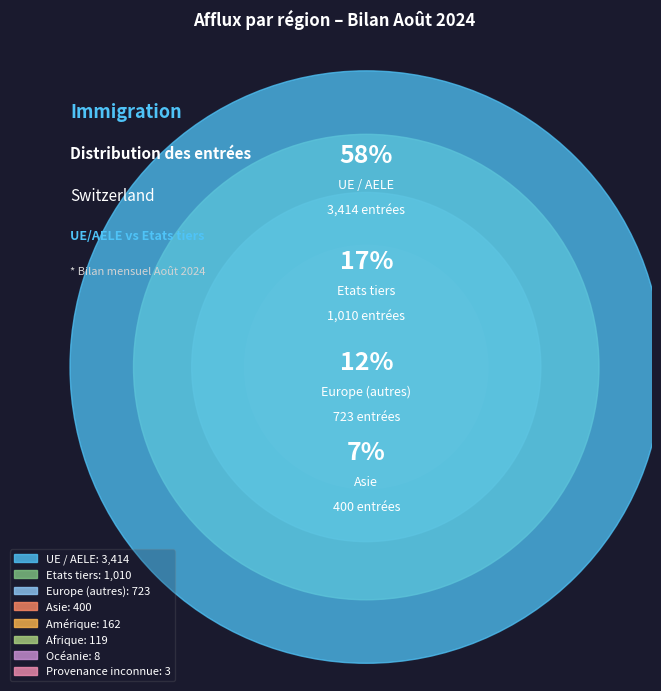

Combined, what portion of the pie is Asie and Etats tiers?

24.1%